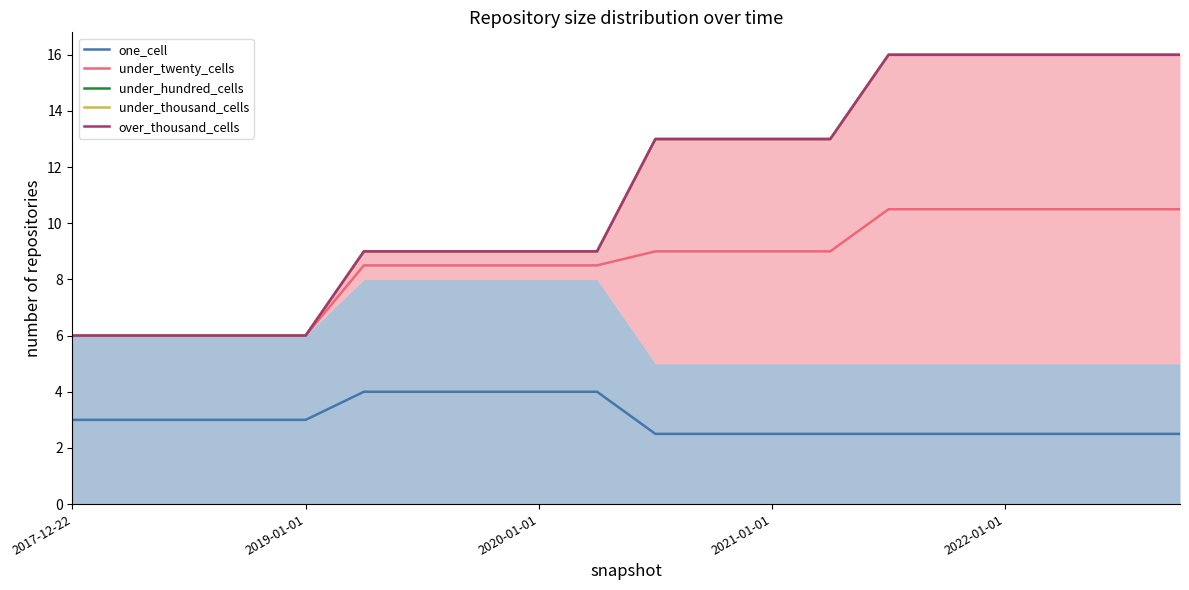

Which category has the lowest value in the under_hundred_cells series?

2017-12-22